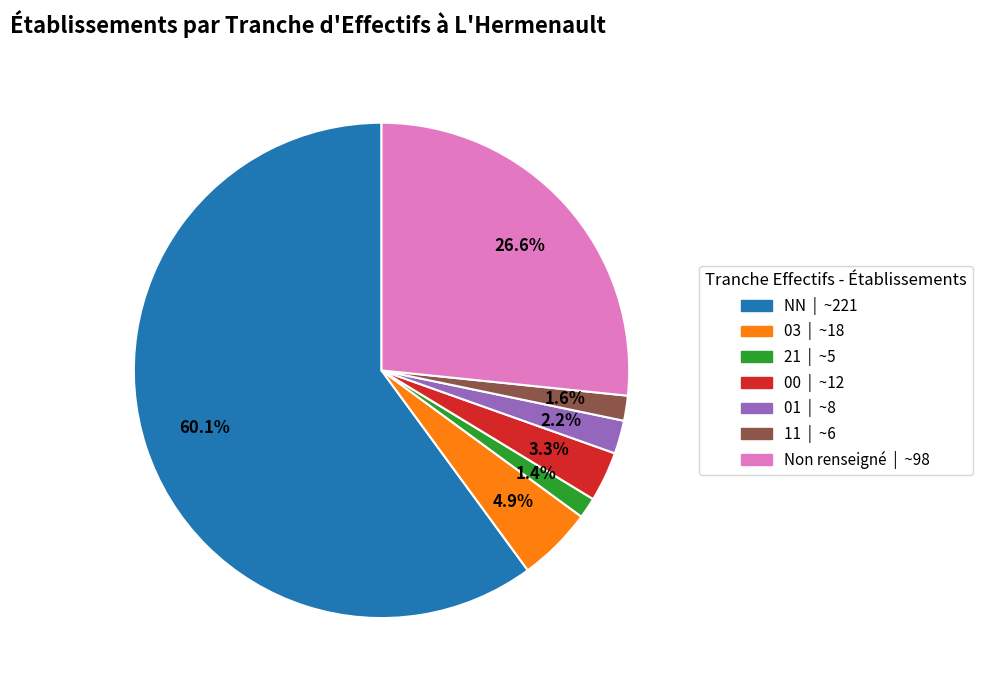

How many slices are in this pie chart?

7